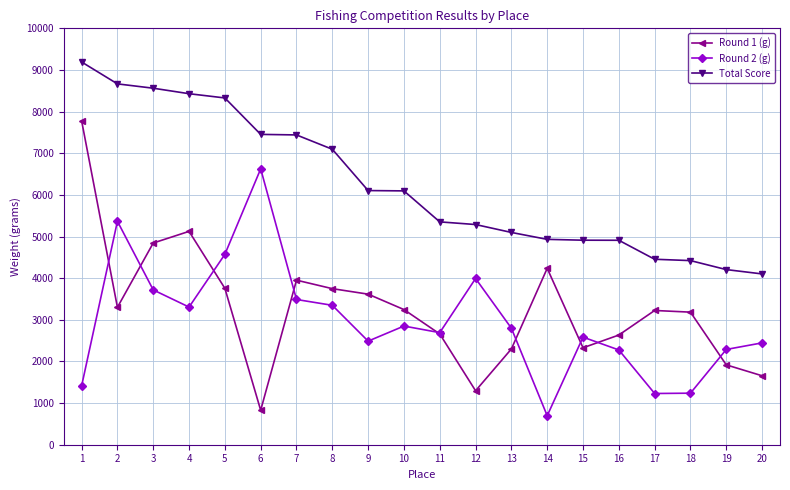

Which category has the lowest value in the Round 2 (g) series?

14